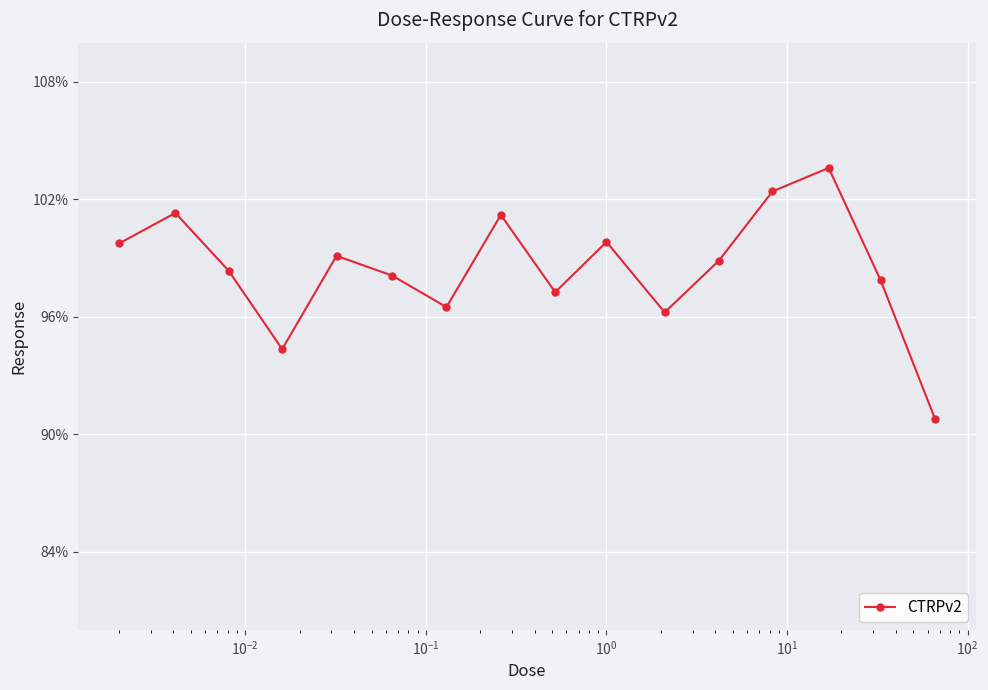

How many points are lower than both their immediate neighbors (excluding endpoints)?

4